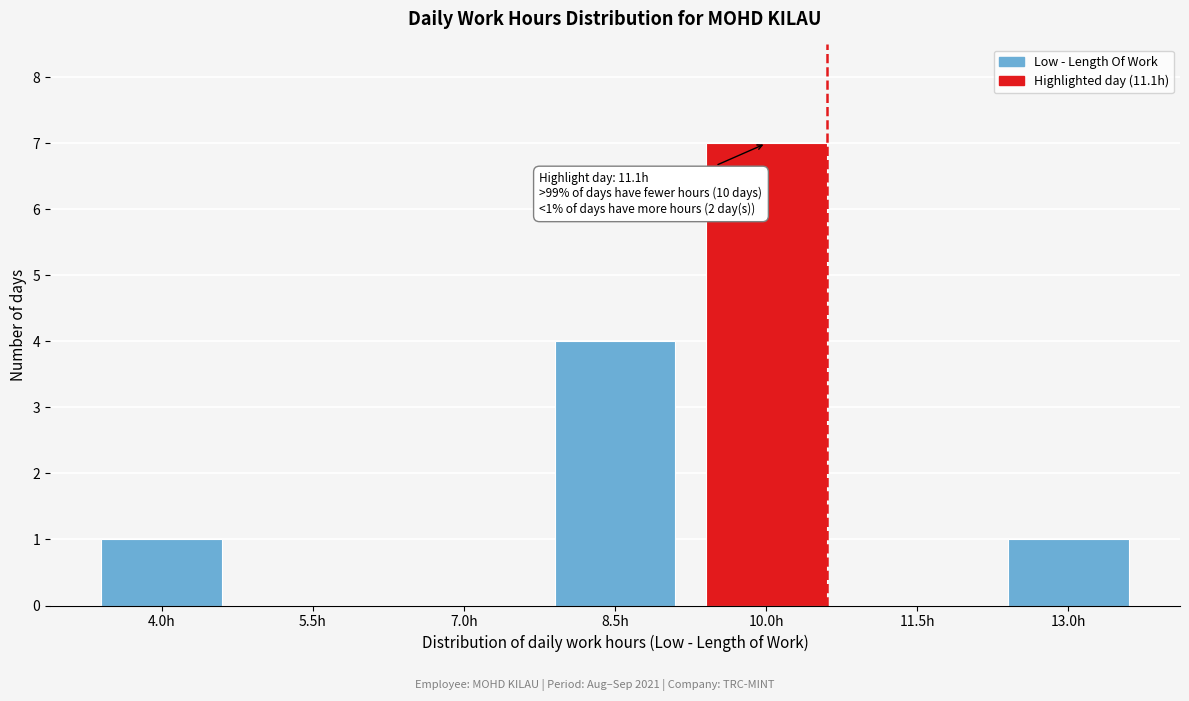

Reading left to right, what are all the values shown in this chart?

4.0h=1	5.5h=0	7.0h=0	8.5h=4	10.0h=7	11.5h=0	13.0h=1